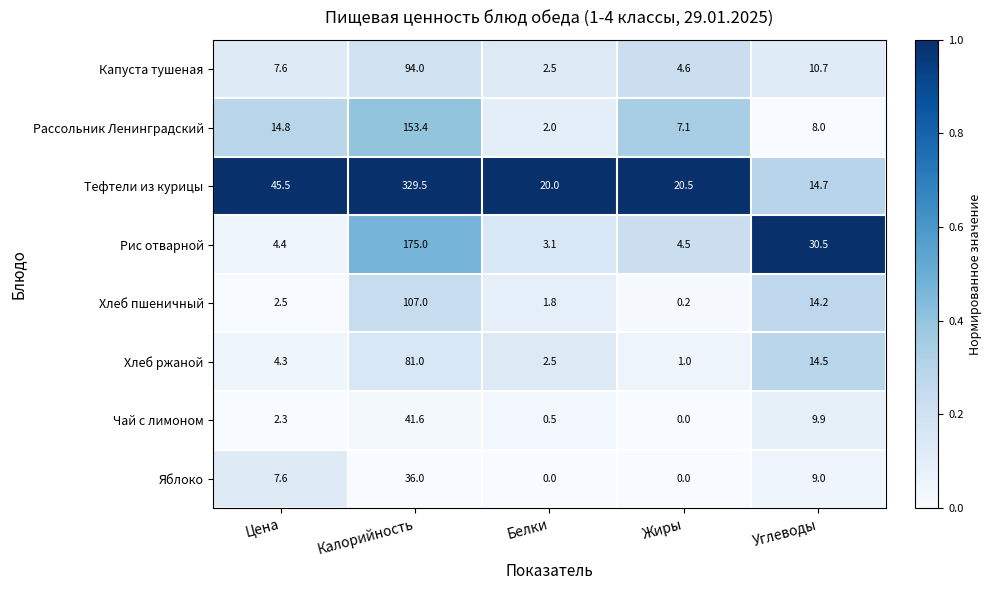

How many series are shown in this chart?

8